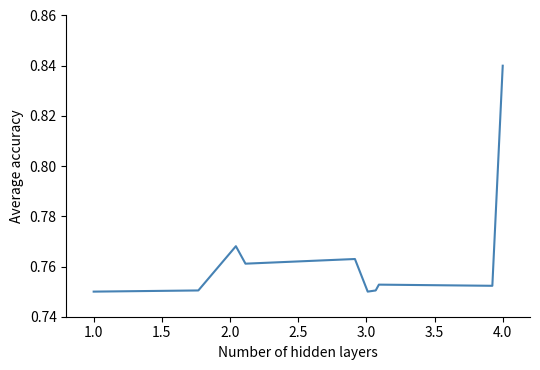

How many lines are shown in the chart?

1